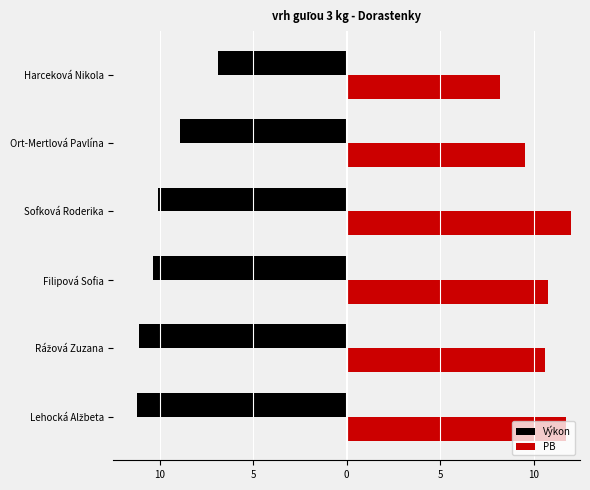

What is the difference between the second highest and second lowest values in the PB series?

2.2